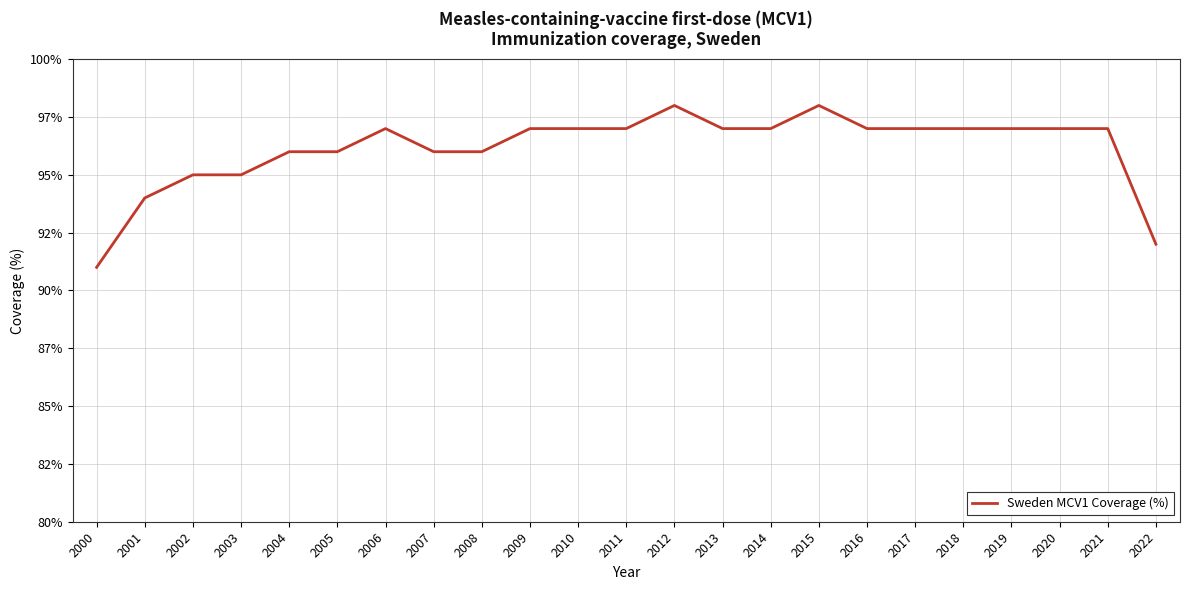

Does the chart have visible grid lines?

Yes